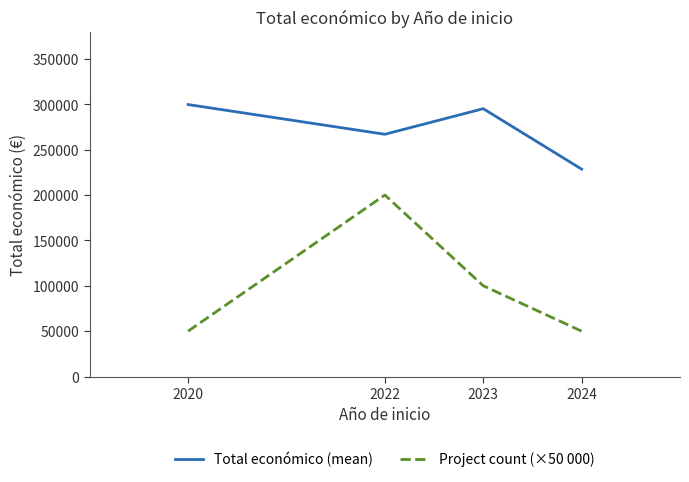

True or false: Total económico (mean) and Project count (×50 000) intersect in this chart.

False